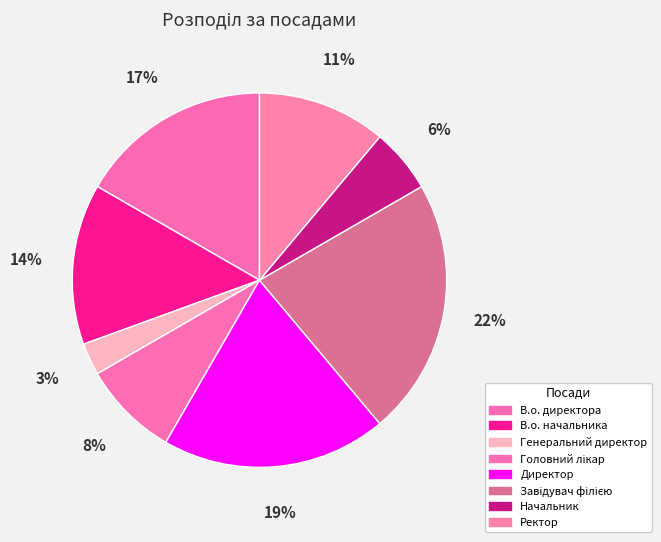

What is the largest slice in the pie chart?

Завідувач філією